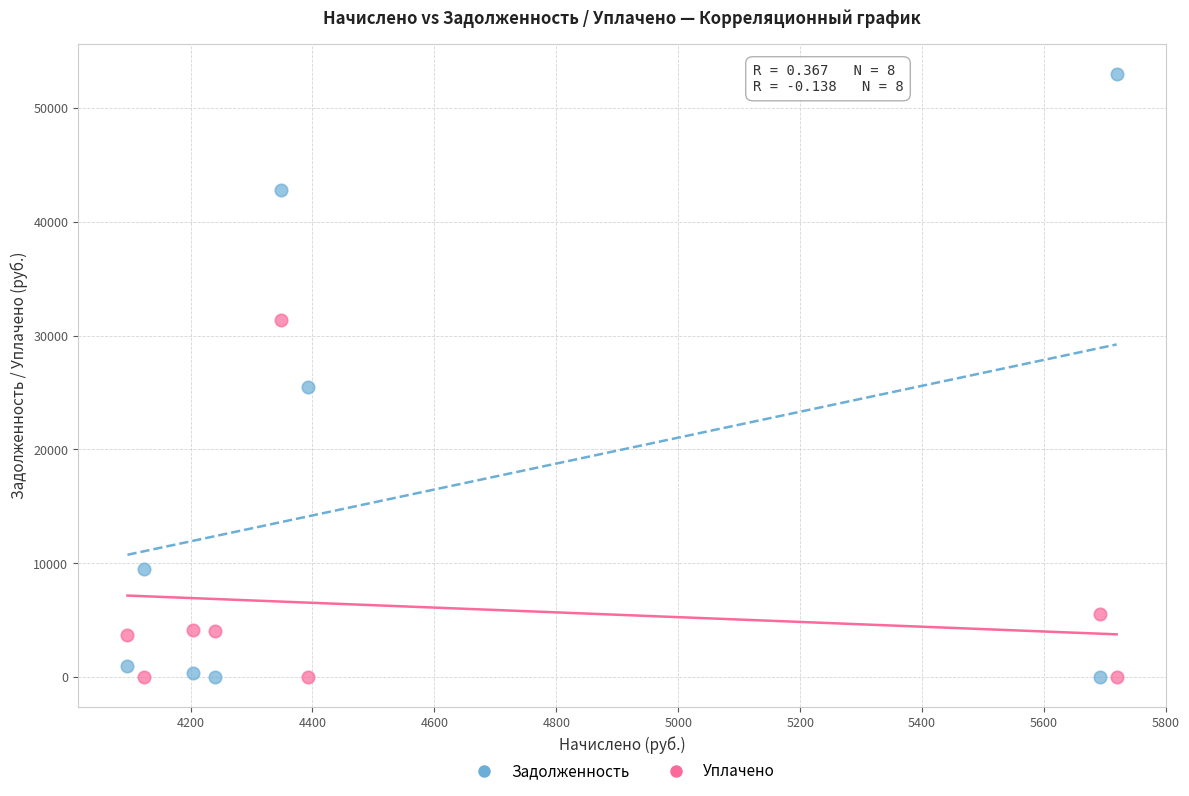

What are all the series names shown in the legend?

Задолженность, Уплачено